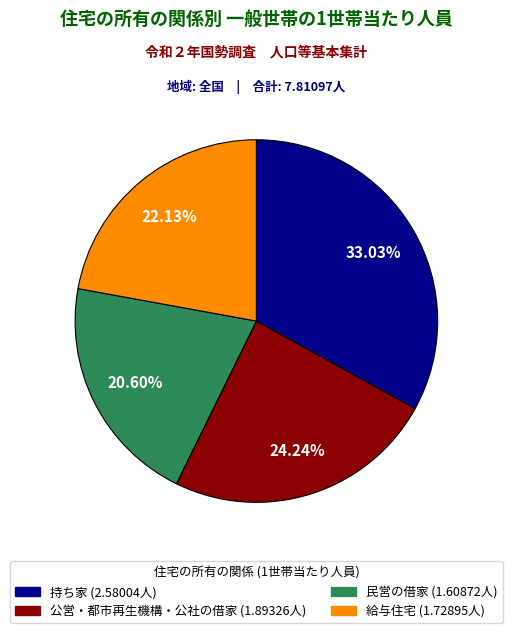

What percentage is NOT represented by 公営・都市再生機構・公社の借家?

75.8%